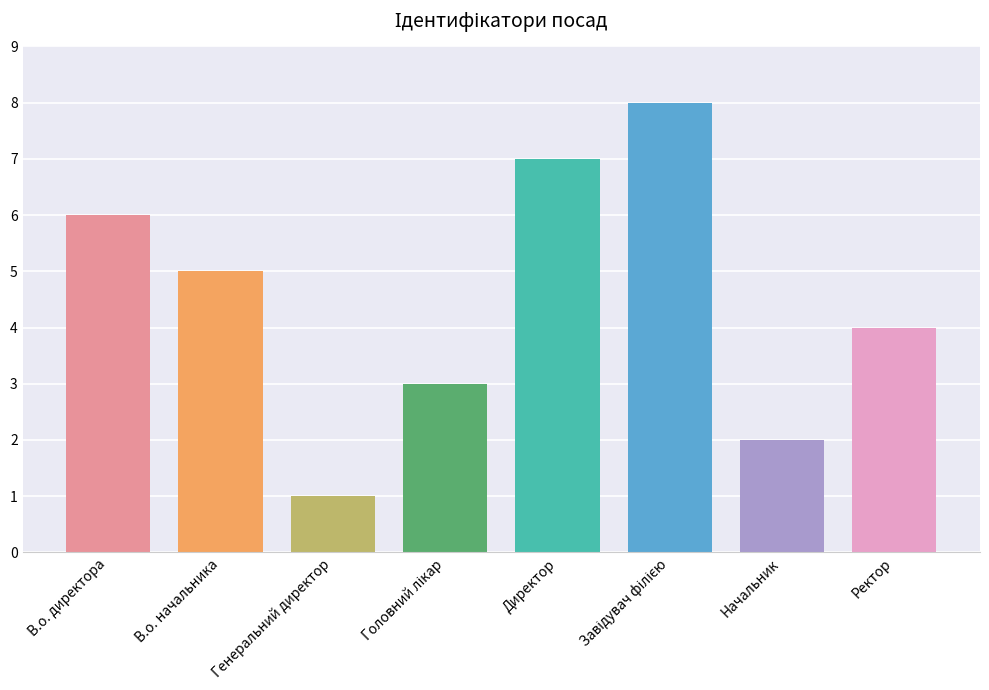

The chart shows a value of 7 at Директор. True or false?

True